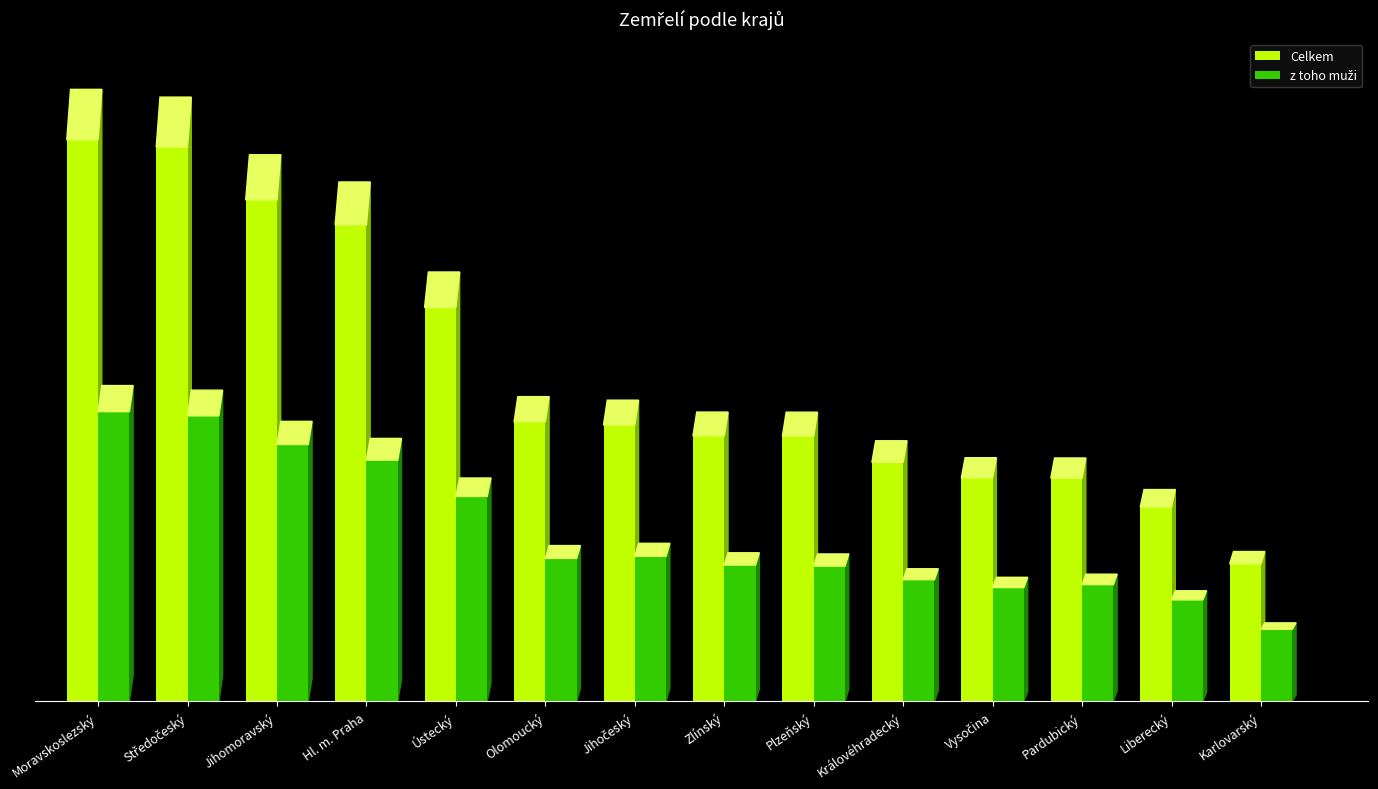

Is the value of Celkem at Středočeský greater than the value of z toho muži at Moravskoslezský?

Yes